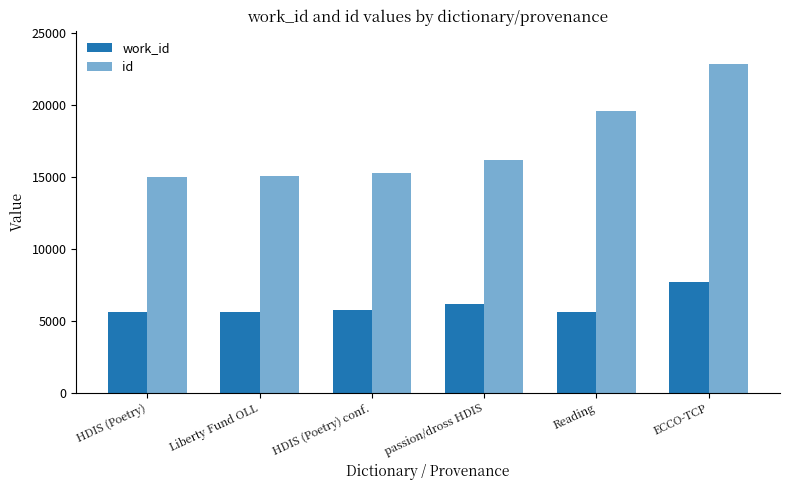

What is the sum of all id values?

104064